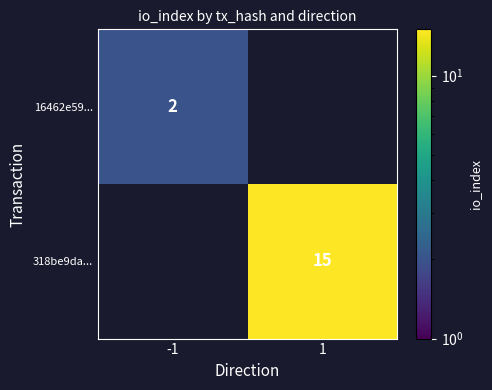

The value of 318be9da... at 1 is 10. True or false?

False